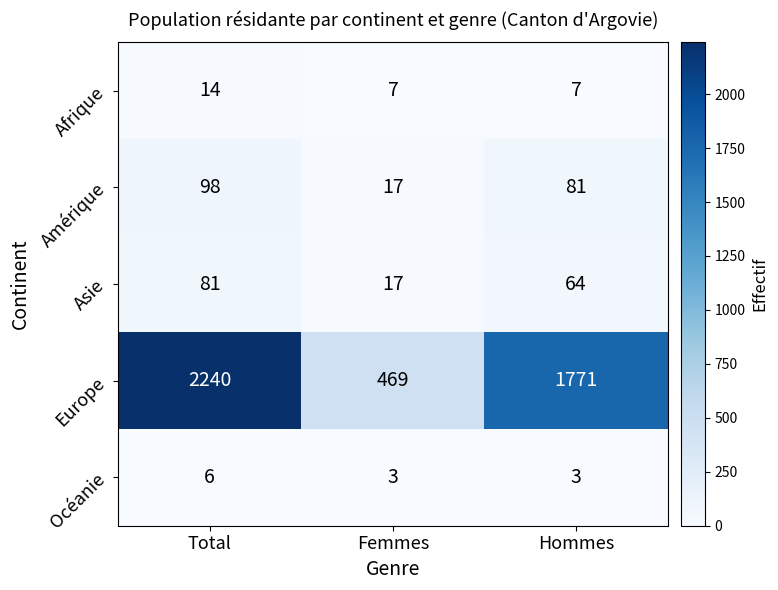

At which category is the sum across all series the highest?

Total